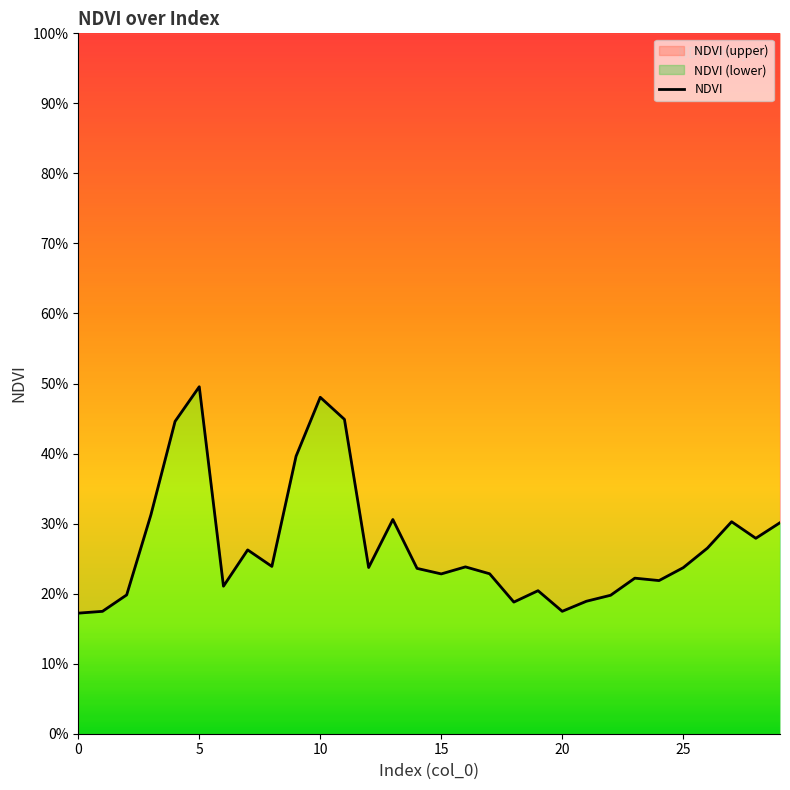

How many lines are shown in the chart?

1